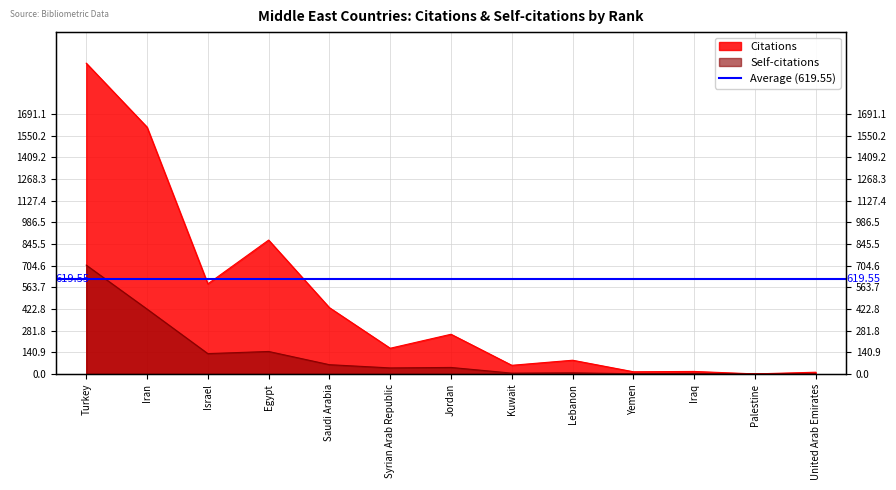

At which label is Self-citations closest to 354?

Iran